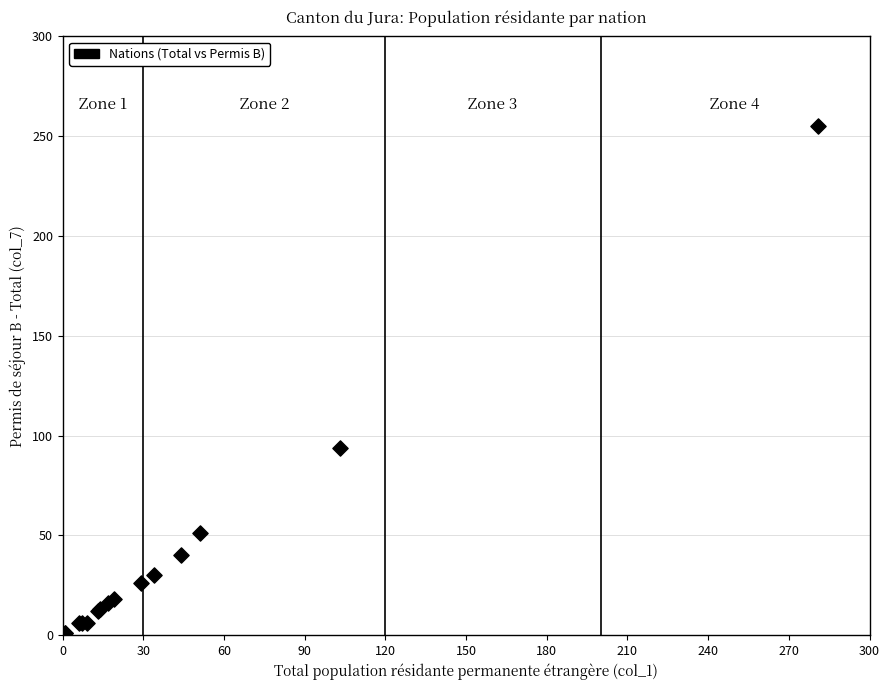

What Y value in the scatter plot is closest to 128?

94